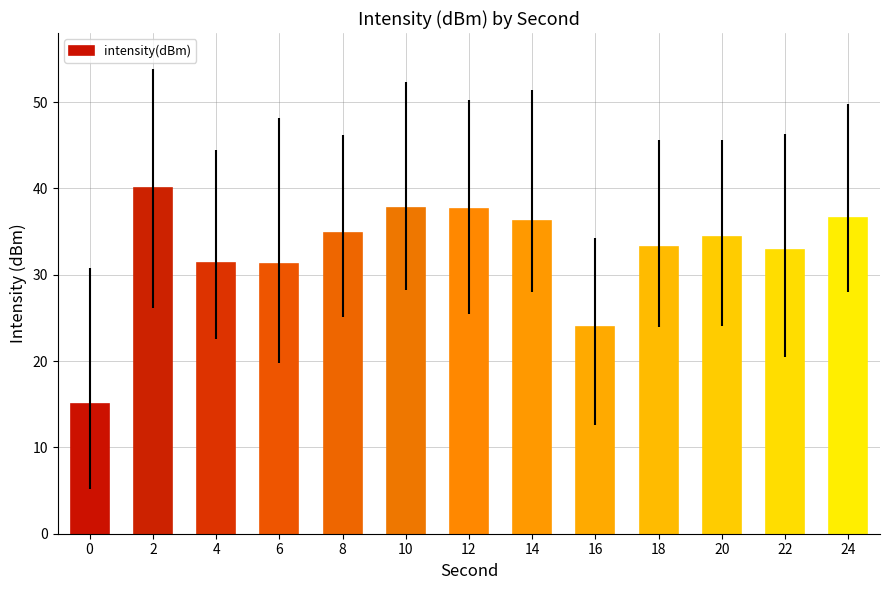

What is the sum of all values?

424.8